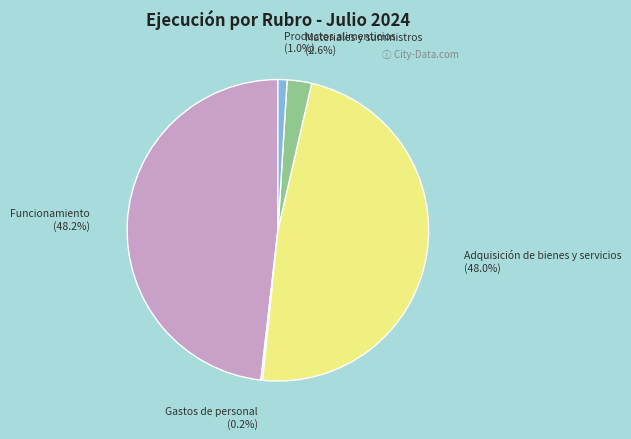

How much of the chart is everything except Funcionamiento?

51.8%